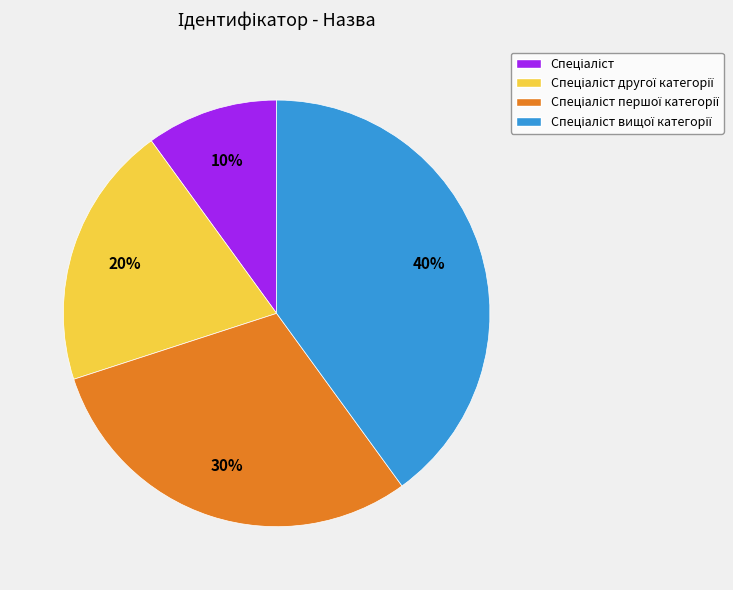

Does any single category account for the majority?

No